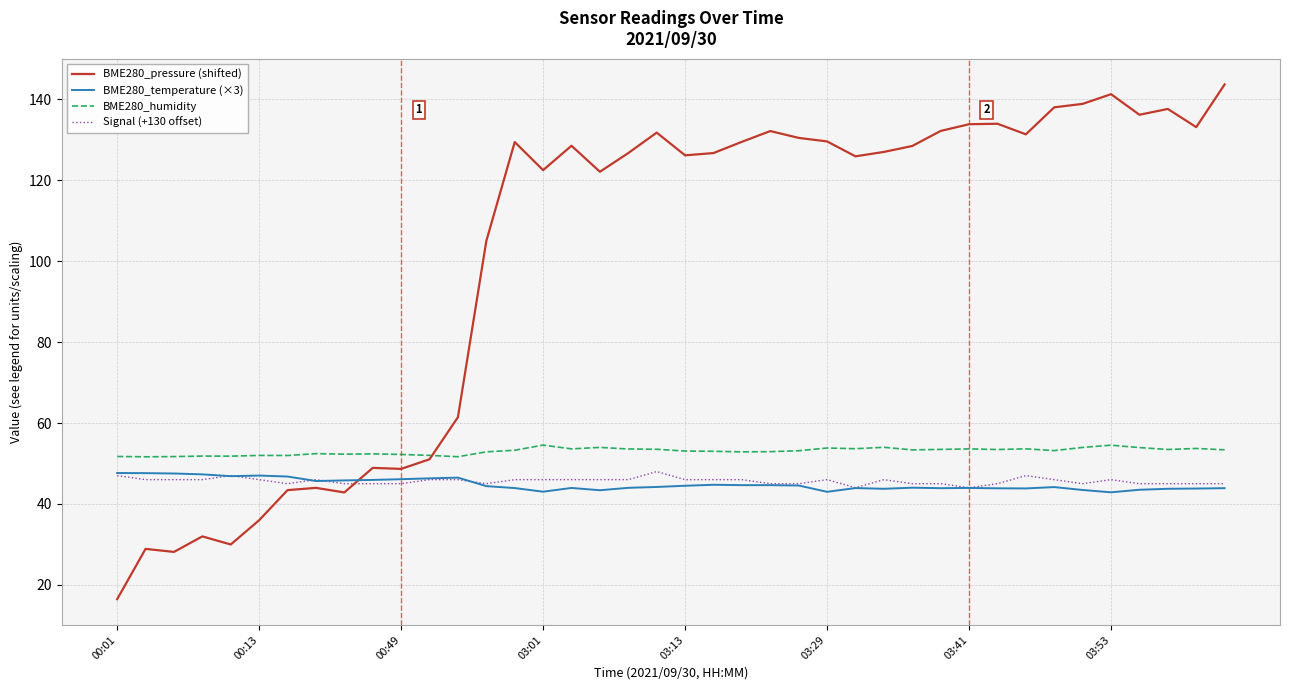

Which series has the largest total across all categories?

BME280_pressure (shifted)